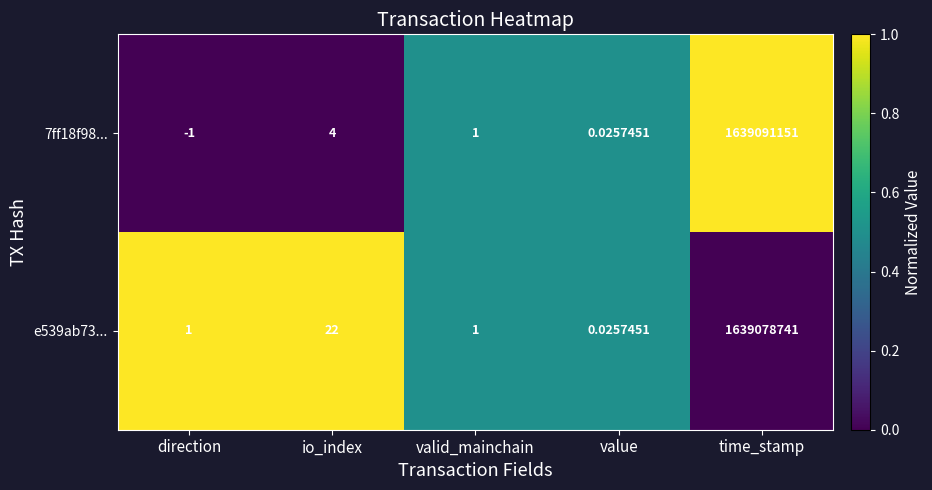

Rank the series by their average value, from highest to lowest.

7ff18f98..., e539ab73...